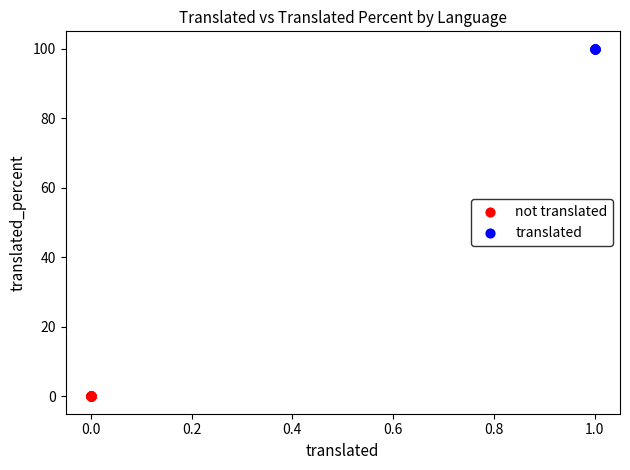

What are all the series names shown in the legend?

not translated, translated